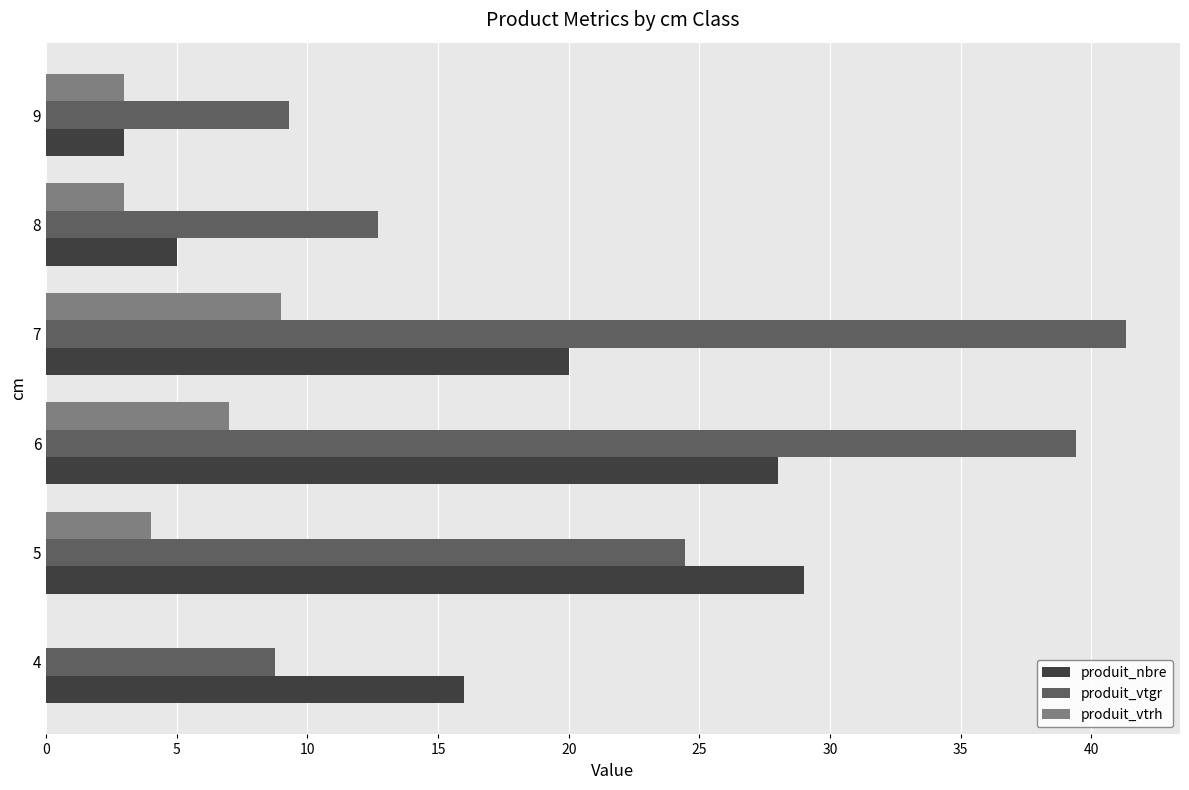

Which series changed the most between 4 and 9?

produit_nbre